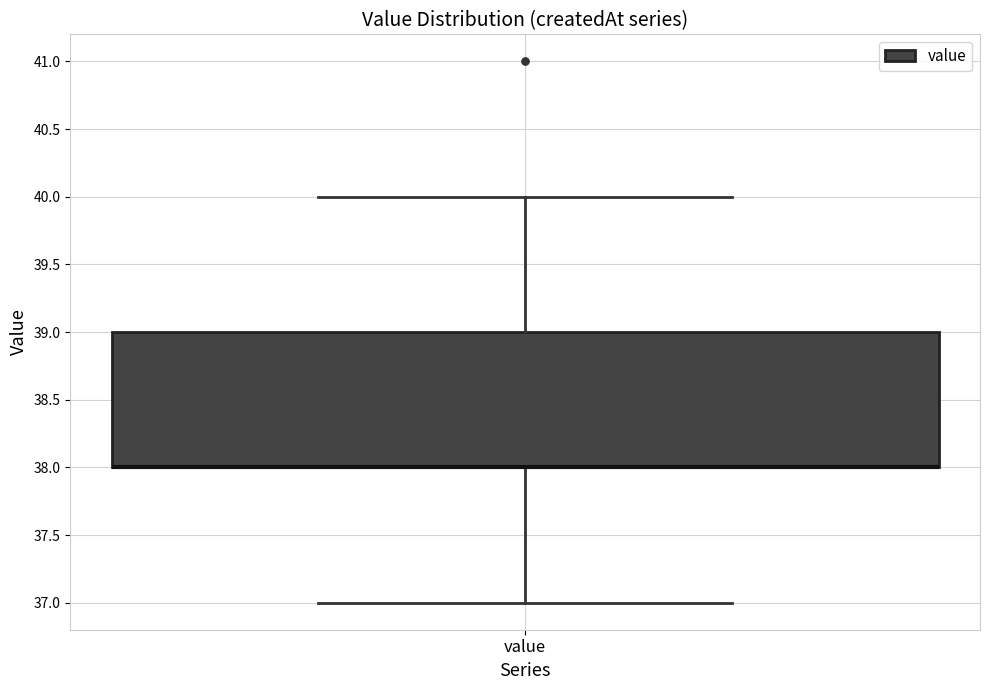

Transcribe this box plot: give where the median line is, the range the box spans, and where the two whiskers end, as read against the y-axis. The values are not printed on the chart, so give them approximately, as read against the axis.

median 38 (drawn on the box's lower edge), box 38 to 39, whiskers 37 to 40